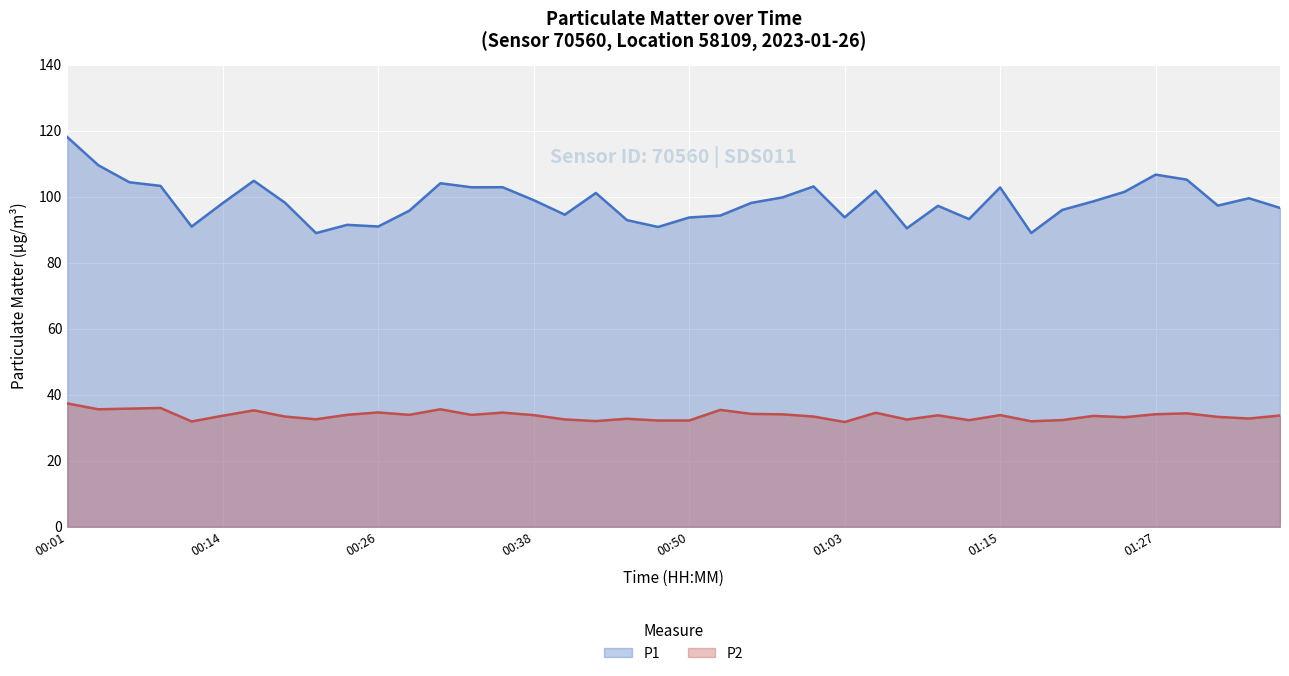

True or false: P2 and P1 intersect in this chart.

False